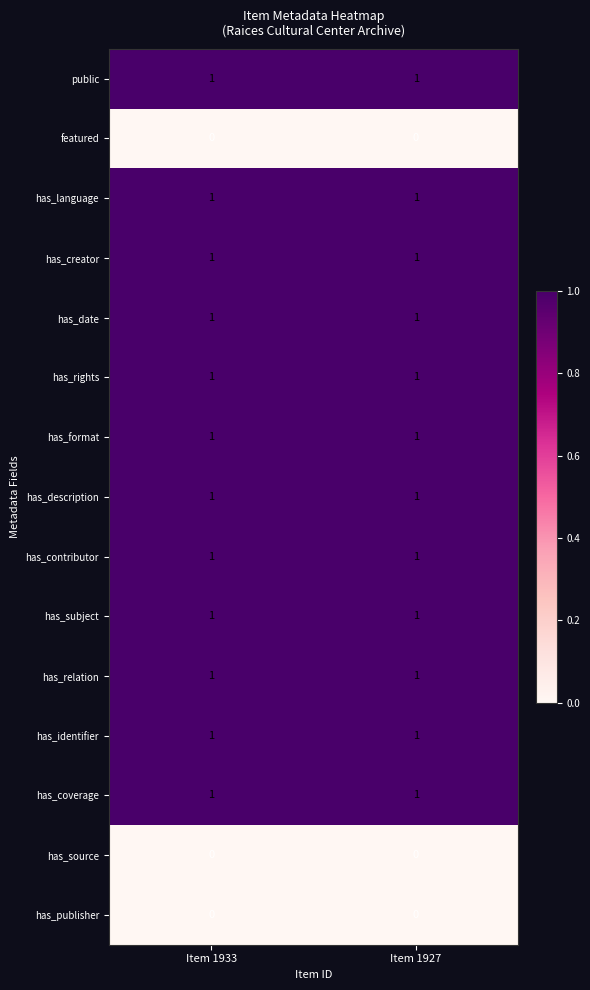

What is the spread (max minus min) of values at Item 1933?

1